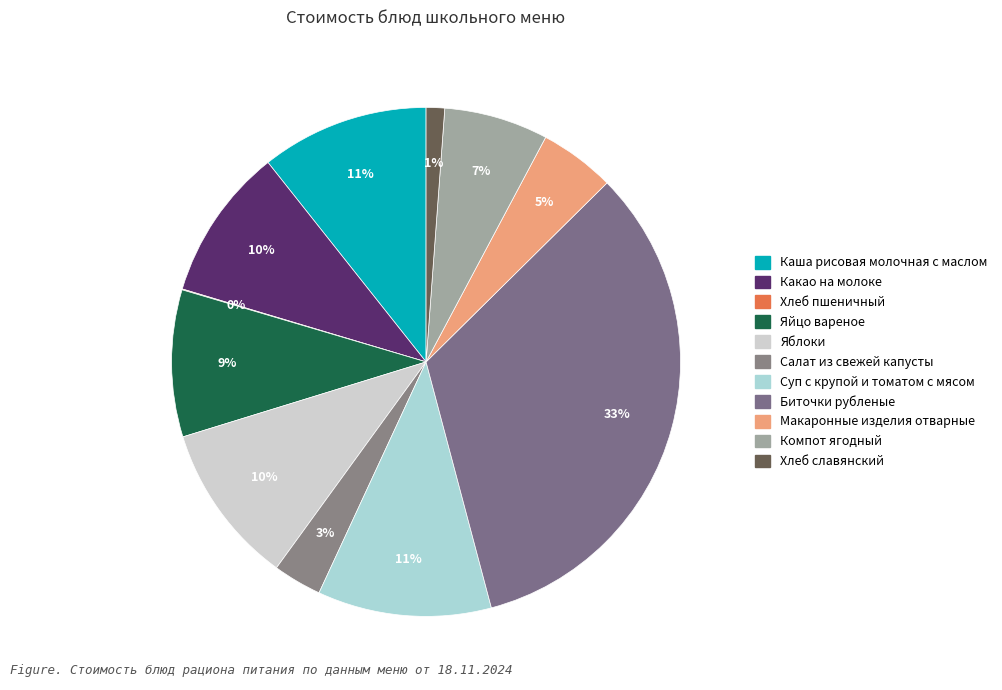

How much of the chart is everything except Какао на молоке?

90.3%